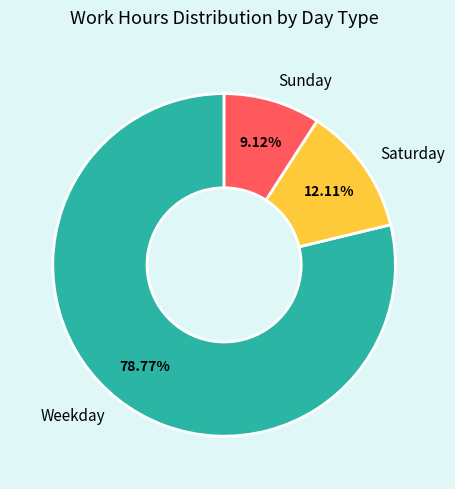

Count the number of slices in the pie.

3